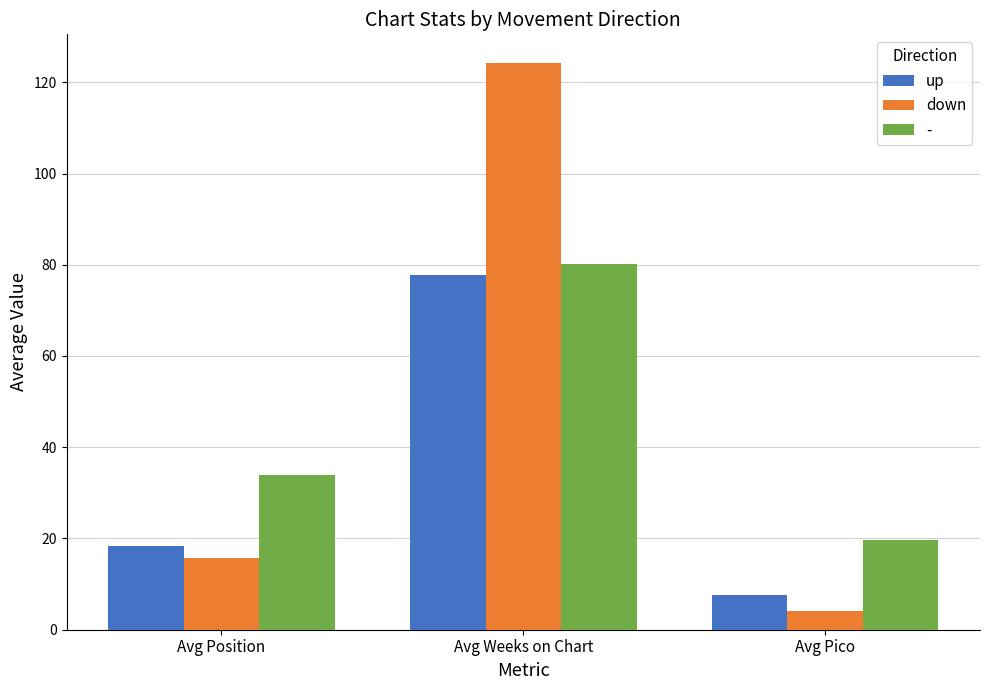

Reading left to right, list all the values displayed in this chart.

up: 18.3	77.7	7.7
down: 15.7	124.3	4.0
-: 33.9	80.1	19.8